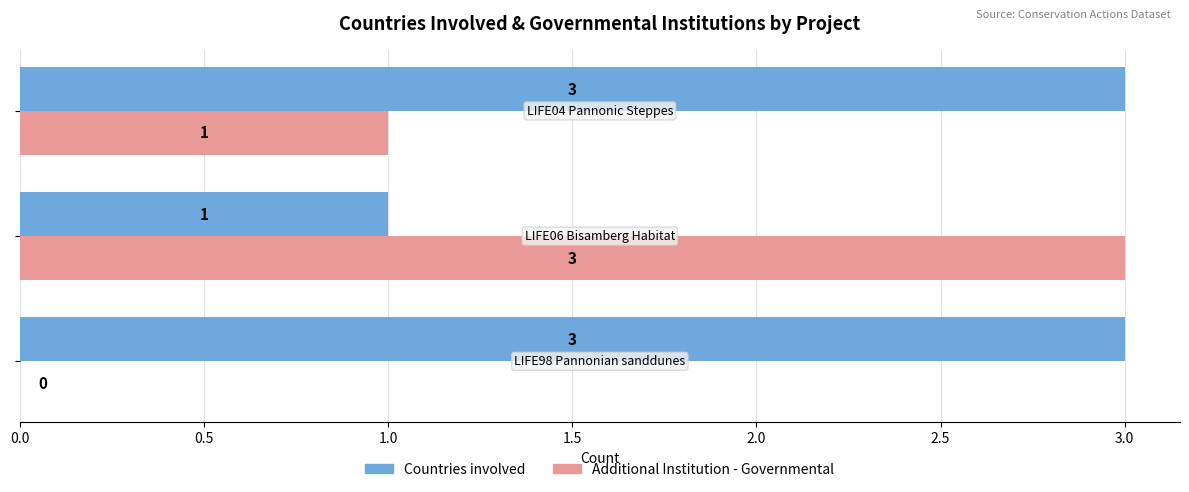

What is the maximum value for Countries involved?

3